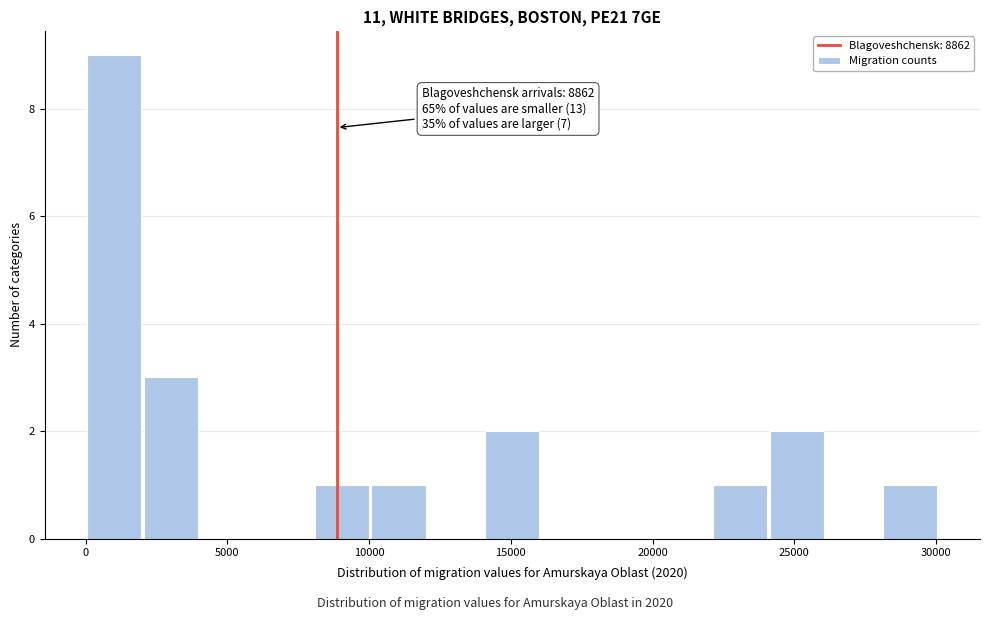

Over which range of the x-axis is the bar tallest?

0 to 2000